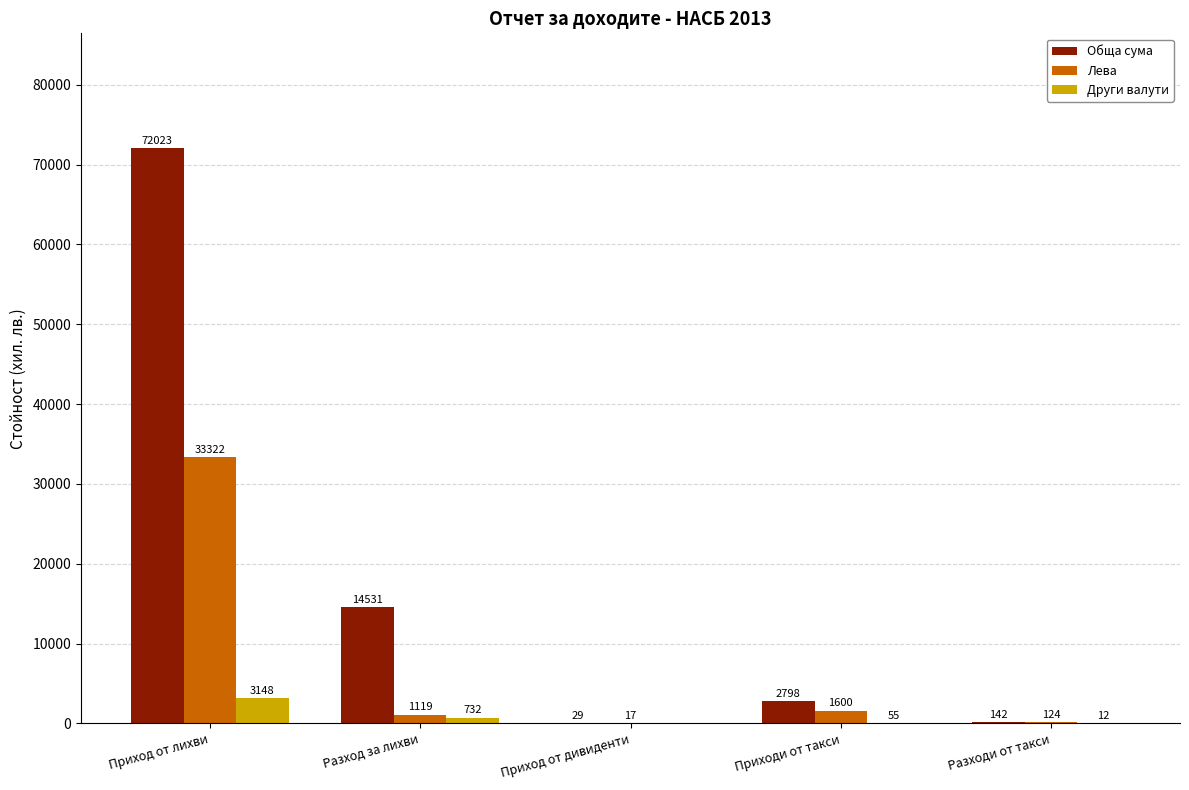

What is the sum of all Обща сума values?

89523